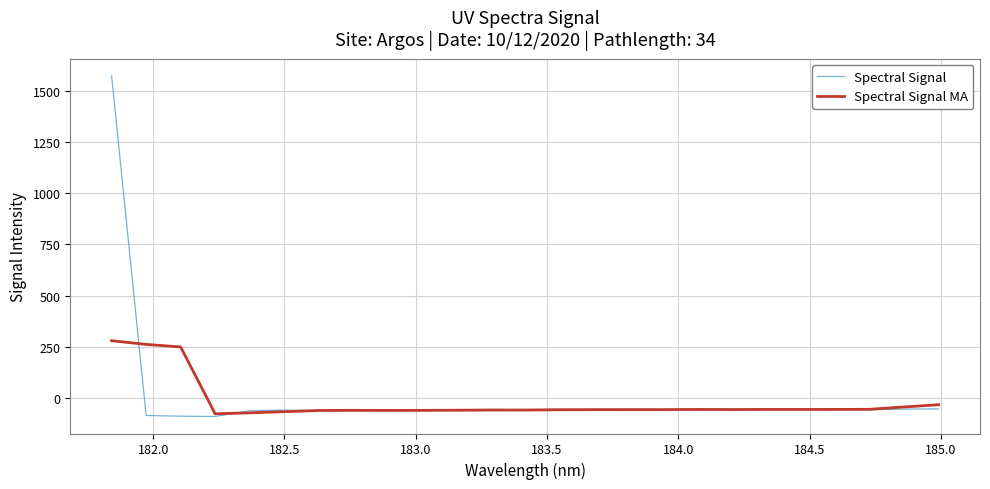

Which series has the largest range (max minus min)?

Spectral Signal